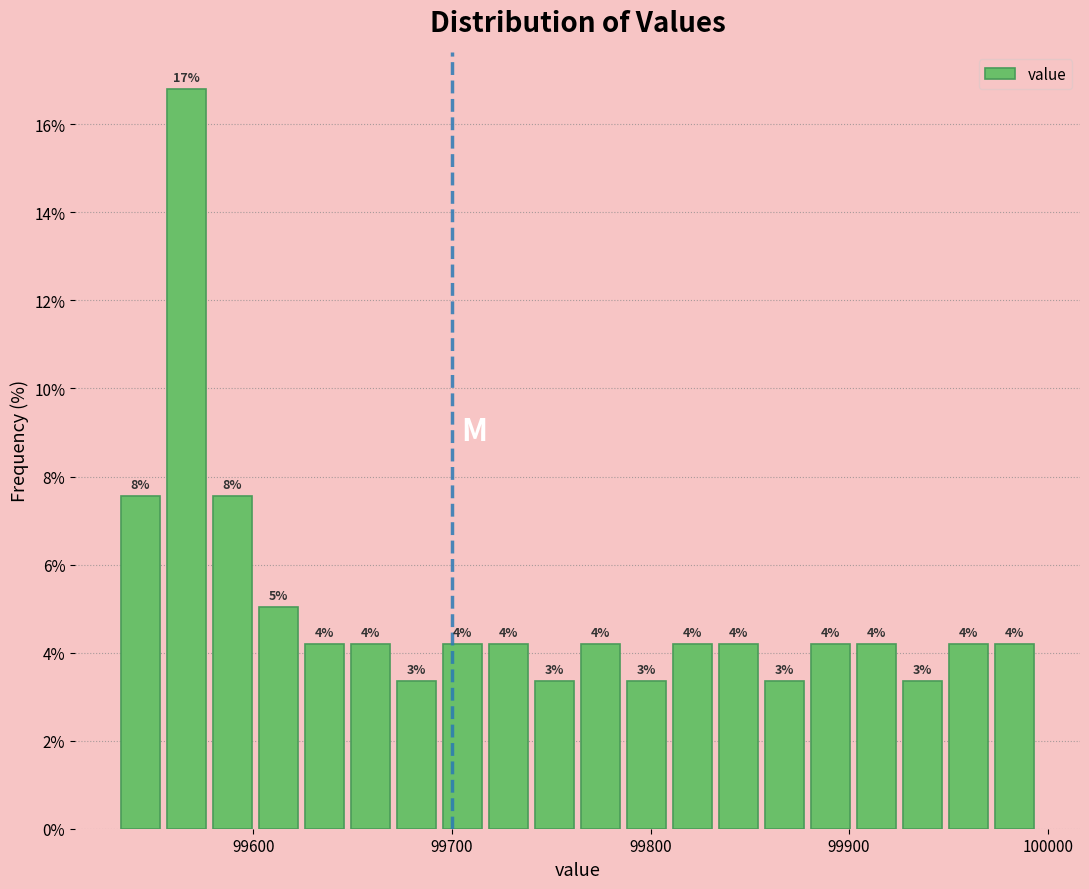

Around what value on the x-axis is the tallest bar? Give the approximate position of its centre, as read against the axis.

99570